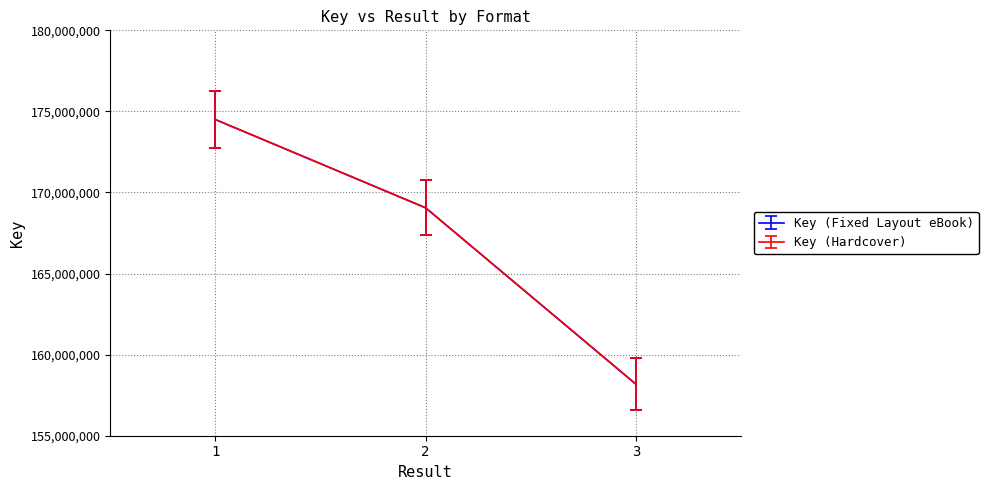

How many lines are shown in the chart?

2